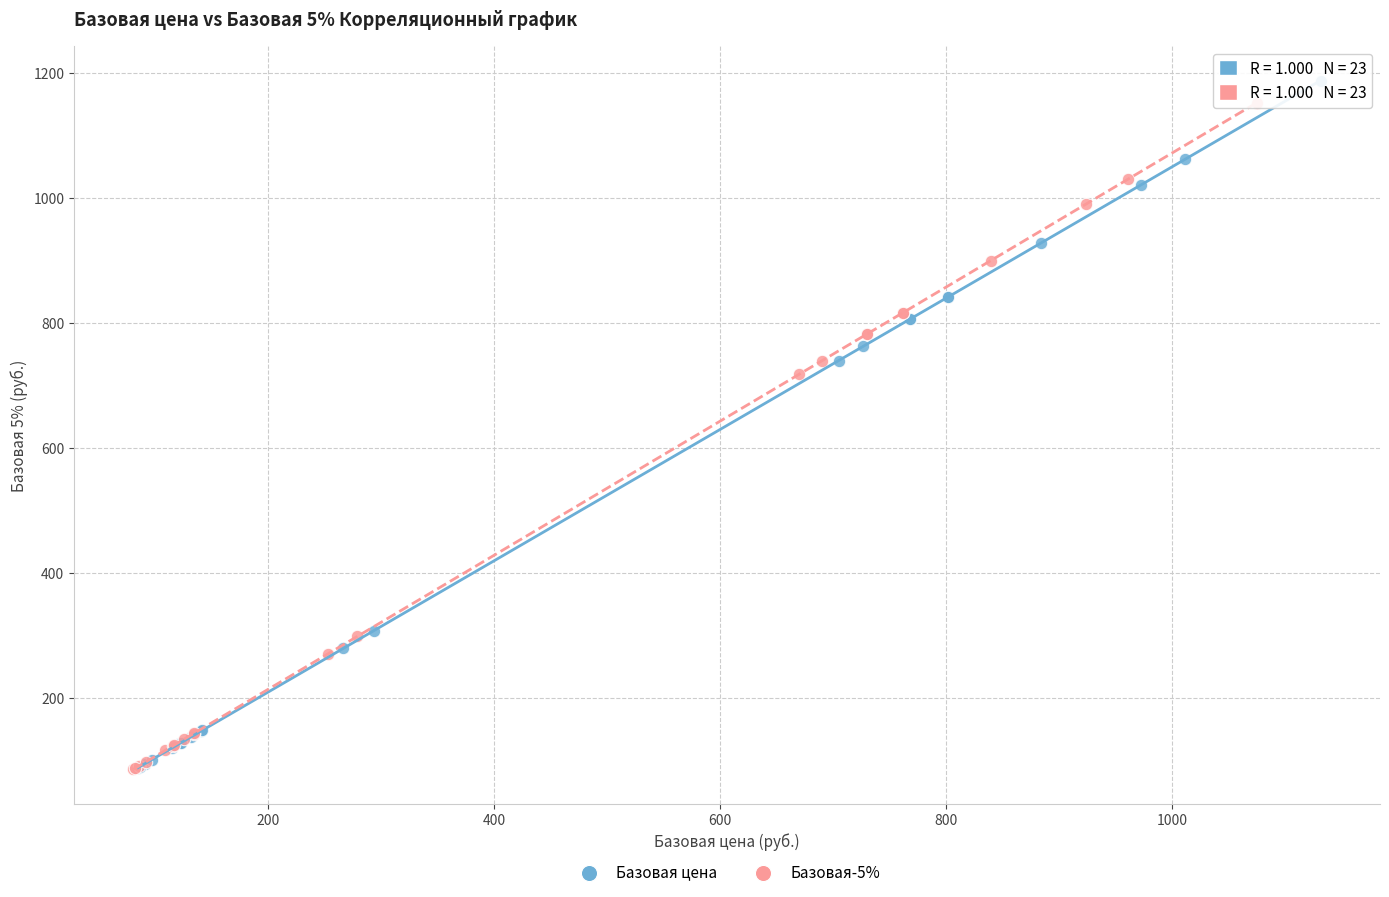

Which series has the widest spread of Y values?

Базовая цена